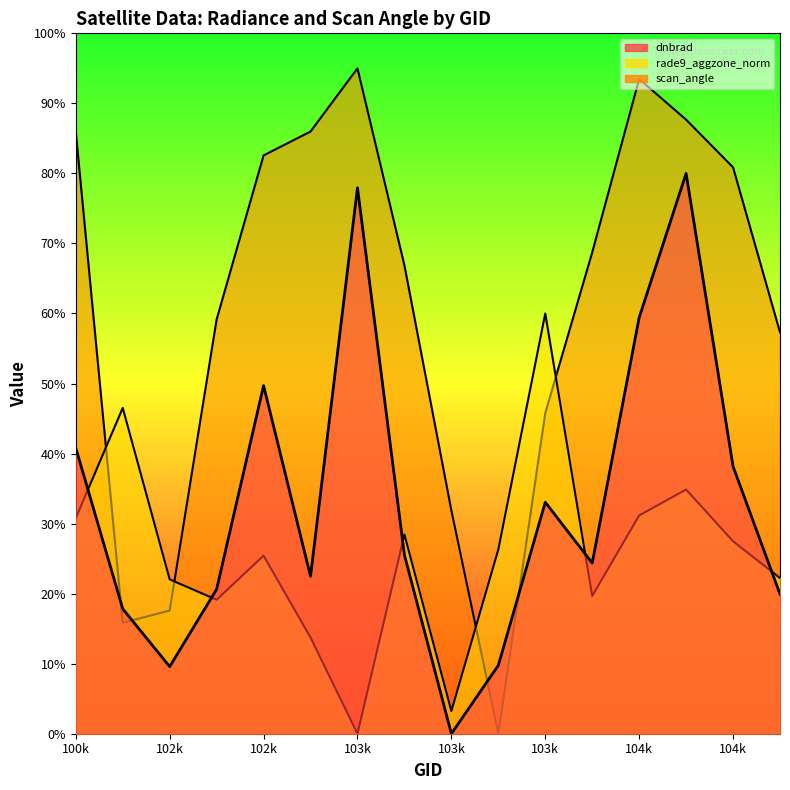

True or false: dnbrad and scan_angle cross at least once.

True